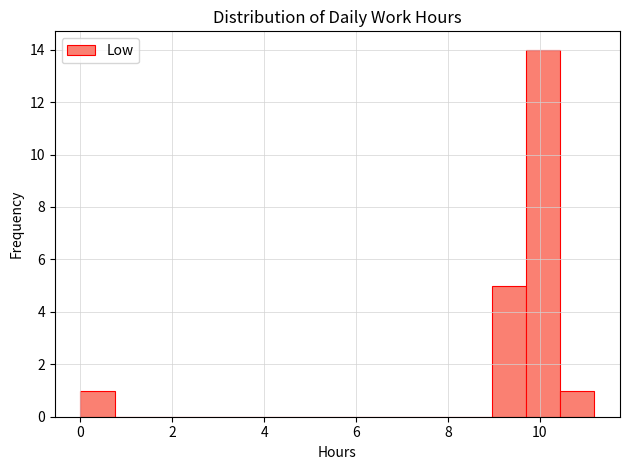

Around what value on the x-axis is the tallest bar? Give the approximate position of its centre, as read against the axis.

10.0